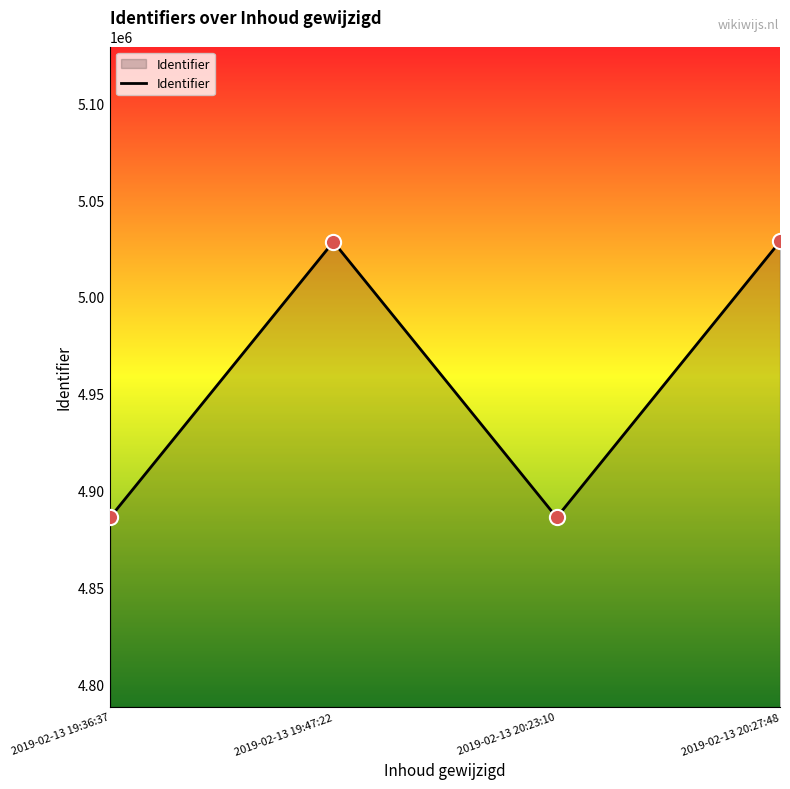

Which has a higher value, 2019-02-13 20:27:48 or 2019-02-13 19:36:37?

2019-02-13 20:27:48